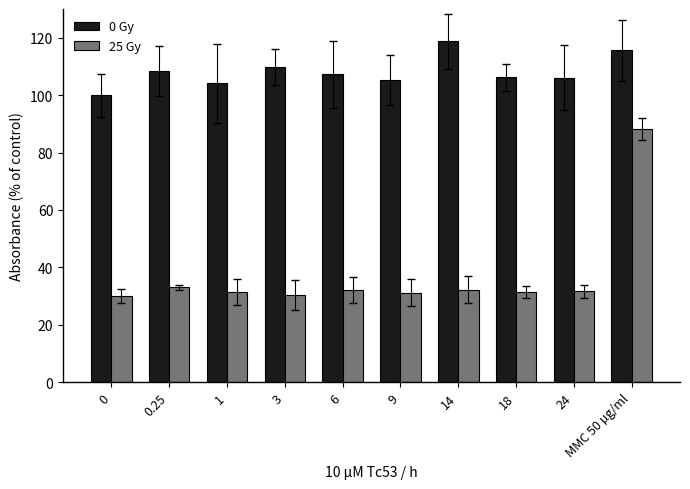

Count the number of categories in the chart.

10